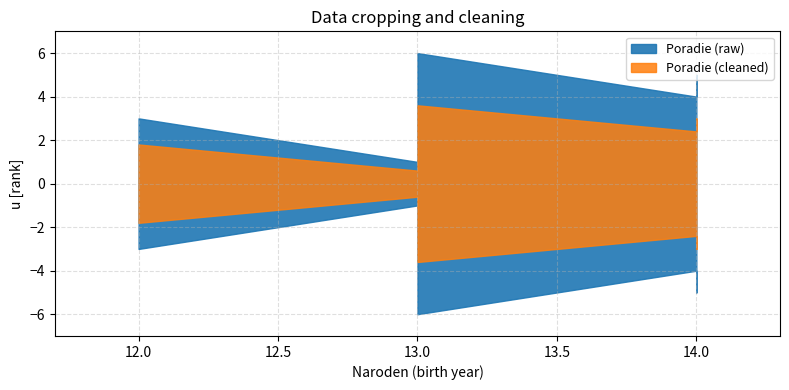

Read the value at 13.

6